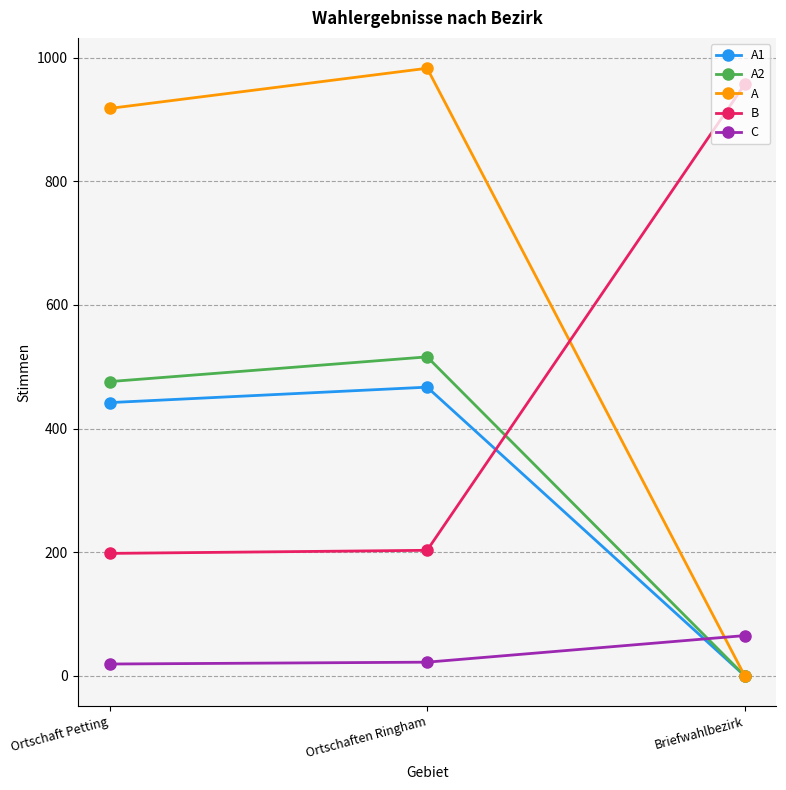

The value of B at Ortschaft Petting is 305. True or false?

False